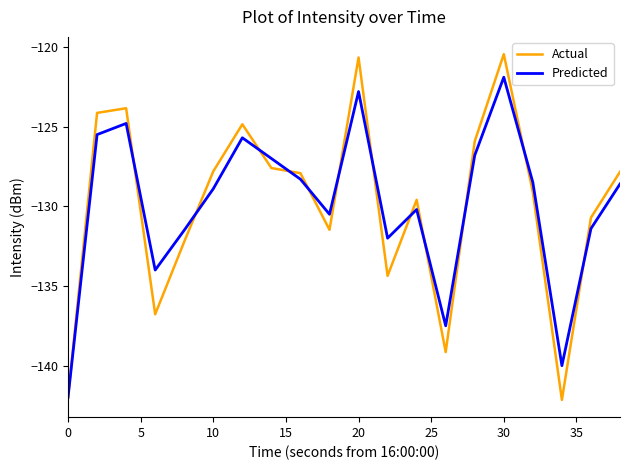

Which series has the widest spread of values?

Actual